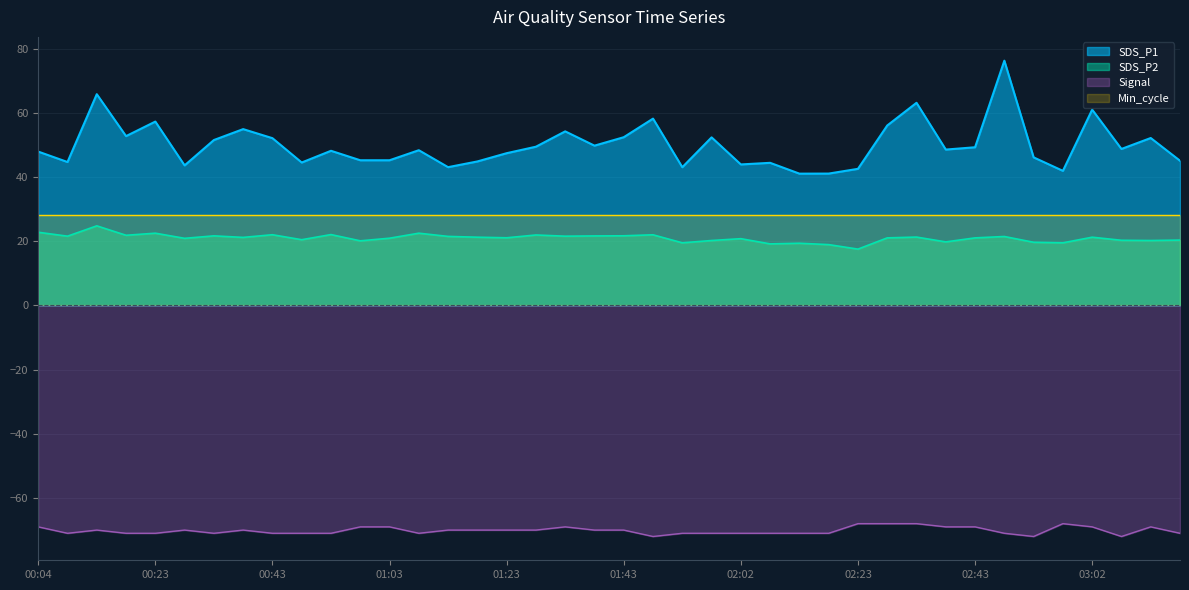

Reading left to right, list all the values displayed in this chart.

SDS_P1: 47.9	44.6	65.8	52.7	57.2	43.6	51.5	54.9	52.1	44.5	48.1	45.2	45.2	48.3	43.0	44.8	47.4	49.4	54.2	49.8	52.4	58.2	43.0	52.3	43.9	44.4	41.0	41.0	42.5	56.0	63.1	48.5	49.2	76.2	46.1	41.9	61.0	48.7	52.1	45.0
SDS_P2: 22.8	21.6	24.8	21.8	22.5	20.9	21.6	21.2	22.0	20.4	22.1	20.1	20.9	22.5	21.5	21.2	21.1	21.9	21.6	21.6	21.7	22.0	19.5	20.2	20.8	19.1	19.4	18.9	17.5	21.0	21.3	19.8	21.0	21.4	19.6	19.5	21.2	20.3	20.2	20.3
Signal: -69.0	-71.0	-70.0	-71.0	-71.0	-70.0	-71.0	-70.0	-71.0	-71.0	-71.0	-69.0	-69.0	-71.0	-70.0	-70.0	-70.0	-70.0	-69.0	-70.0	-70.0	-72.0	-71.0	-71.0	-71.0	-71.0	-71.0	-71.0	-68.0	-68.0	-68.0	-69.0	-69.0	-71.0	-72.0	-68.0	-69.0	-72.0	-69.0	-71.0